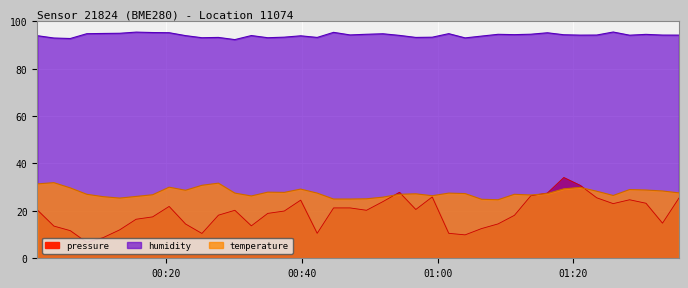

What is the value of the temperature point at the 16th from the left?

27.8